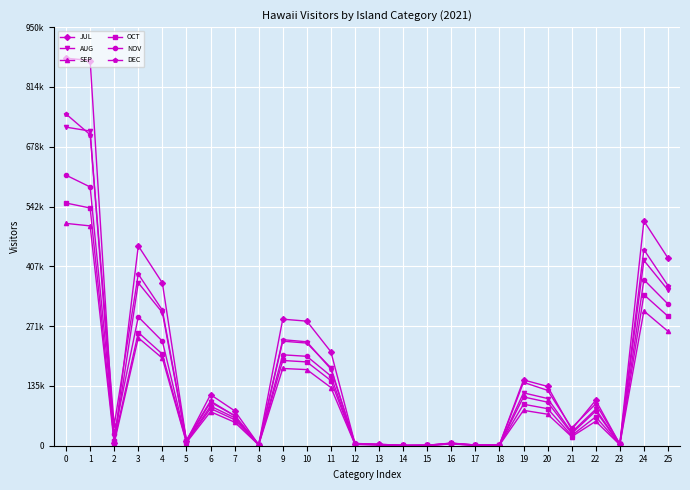

Does the chart have visible grid lines?

Yes